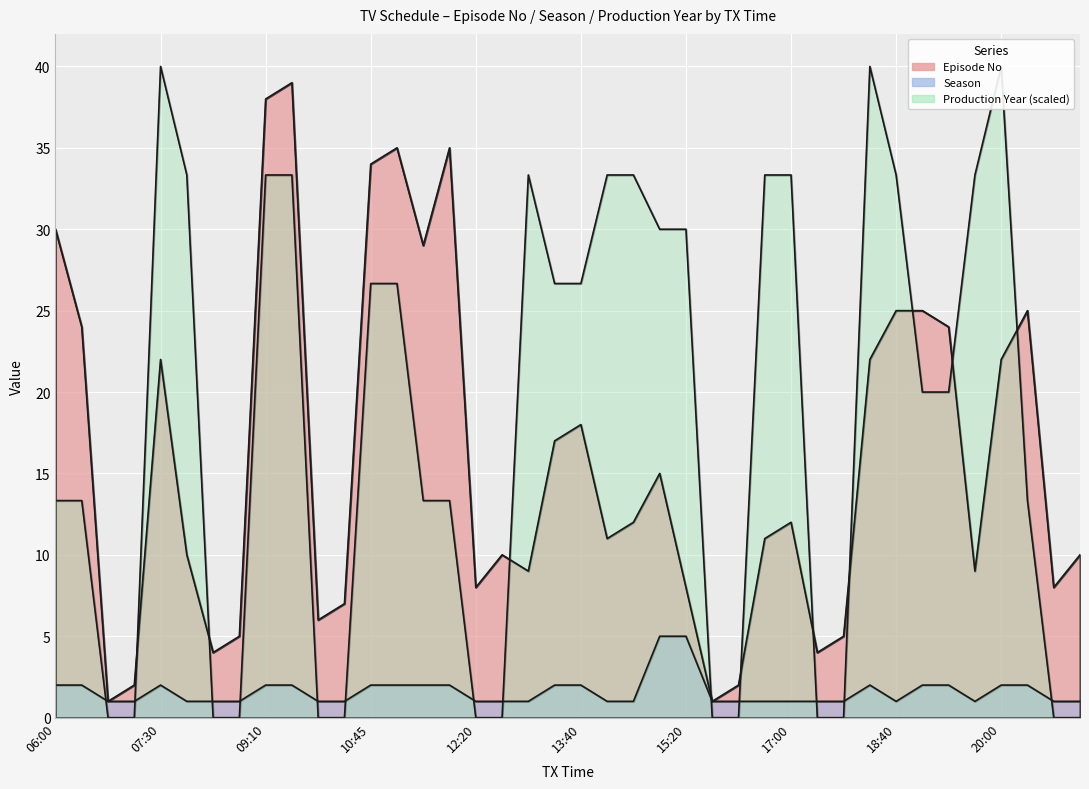

Read the Season value at 07:55.

1.0